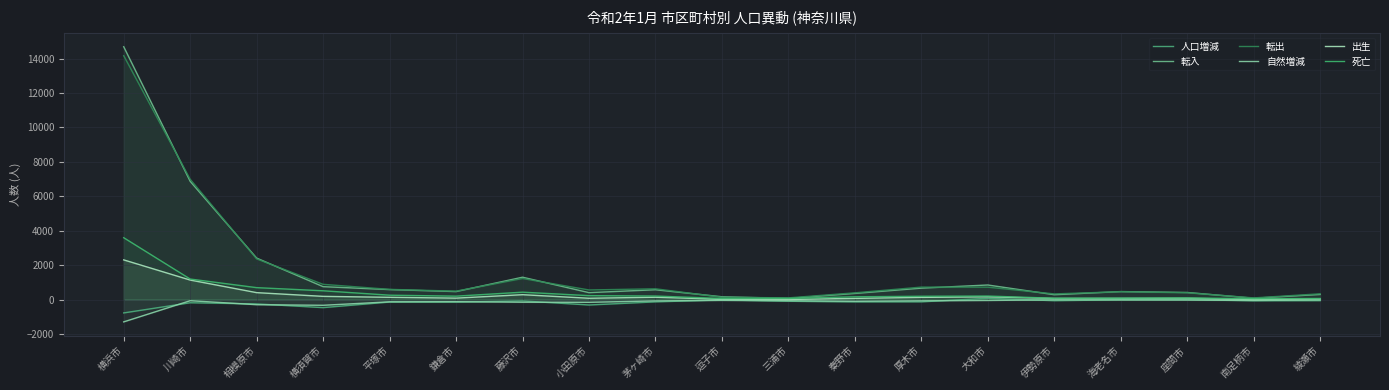

True or false: 出生 has more than 0 interior local peaks.

True